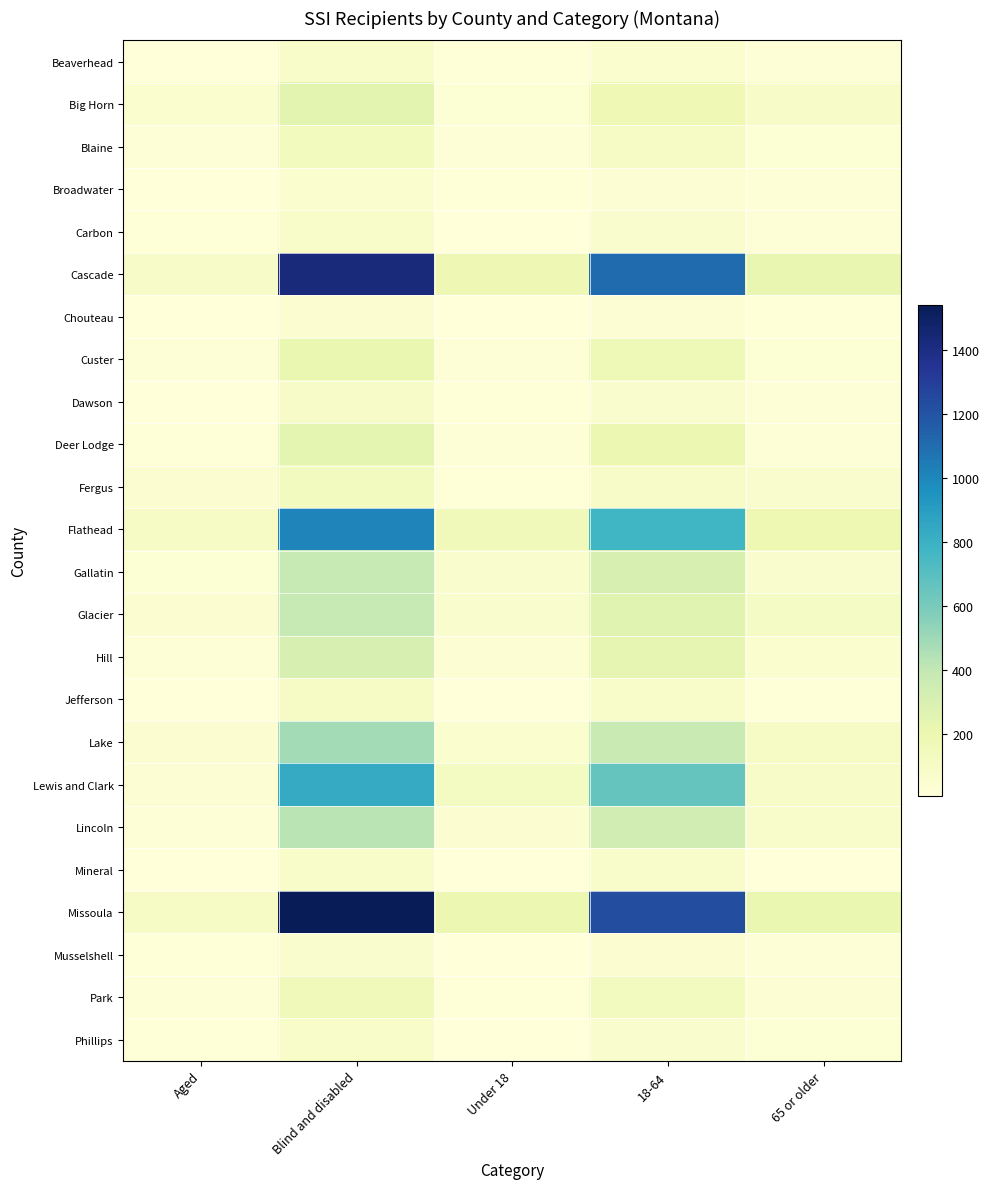

What is the spread (max minus min) of values at 65 or older?

215